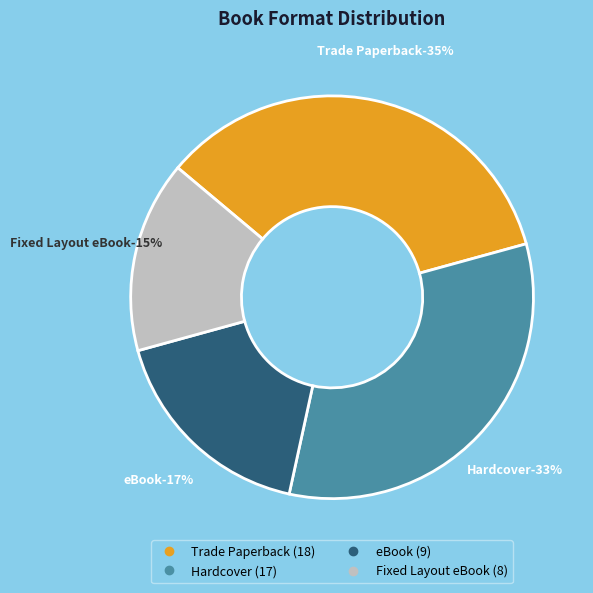

Does any single category account for the majority?

No